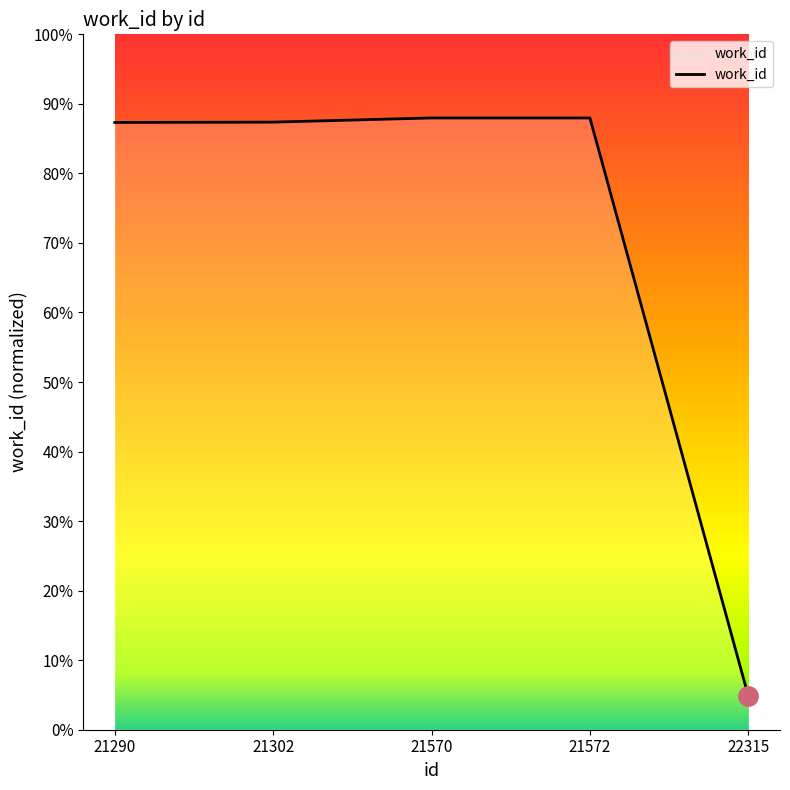

What is the maximum value shown in the chart?

7519